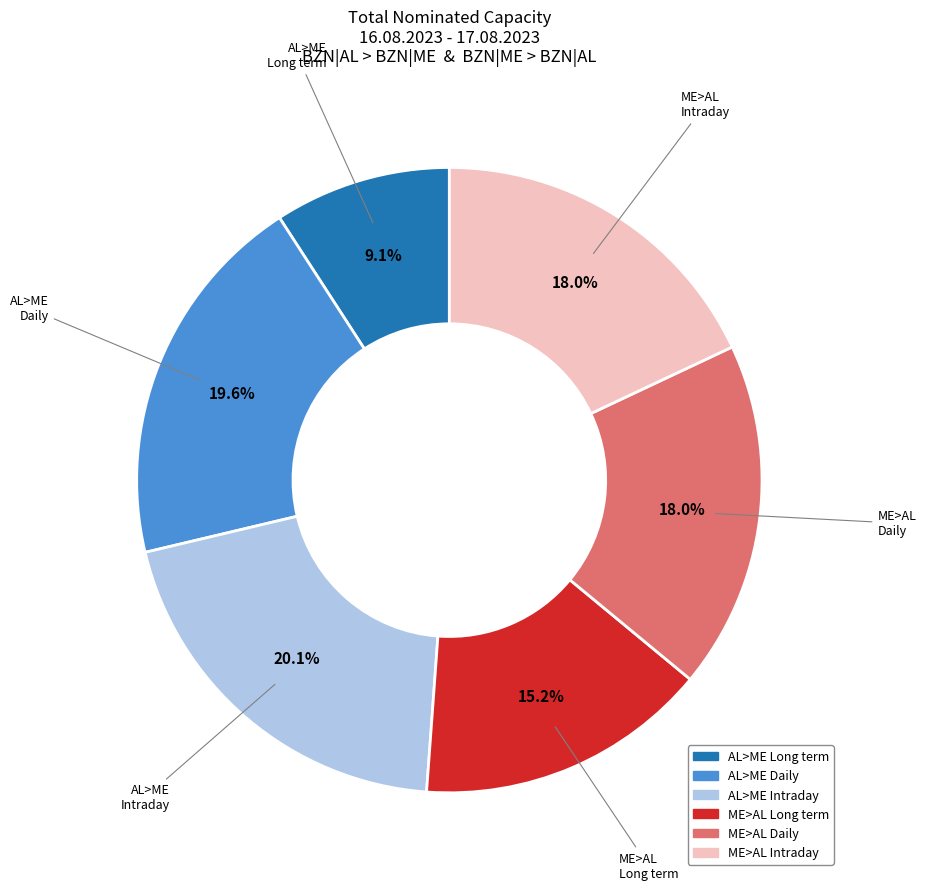

To the nearest percent, what is the difference between the largest and smallest slice percentages?

11%